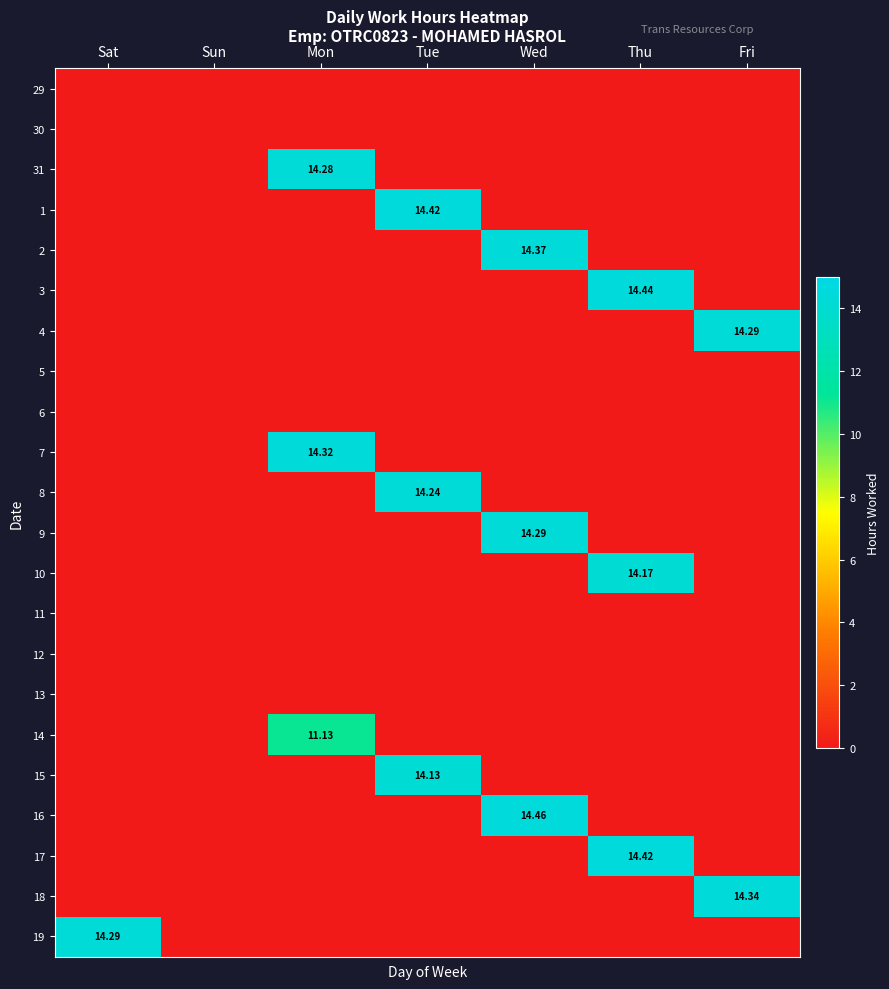

The 15 series shows 0.0 at Sat. True or false?

True